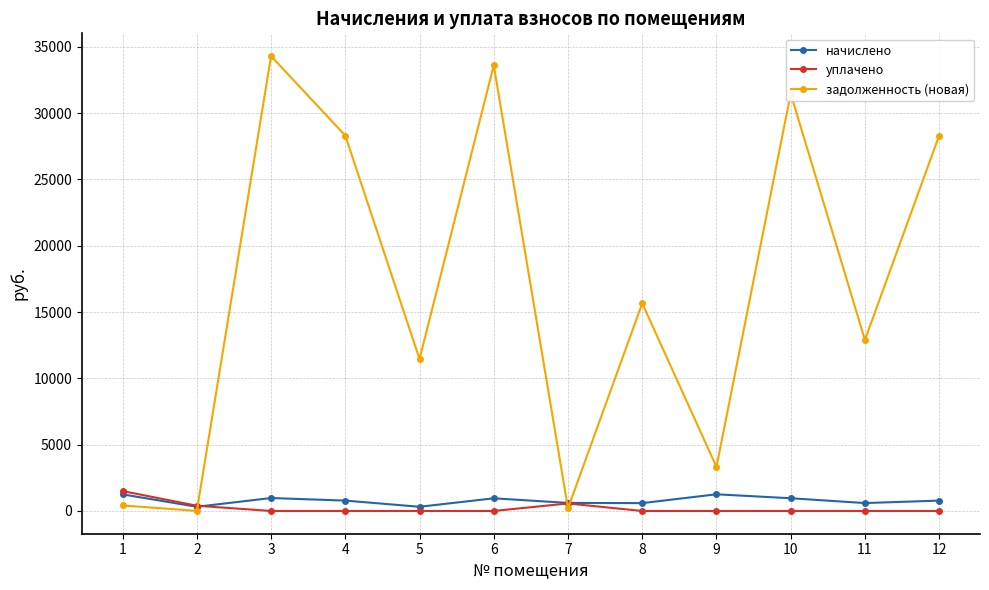

What is the maximum value for уплачено?

1499.9